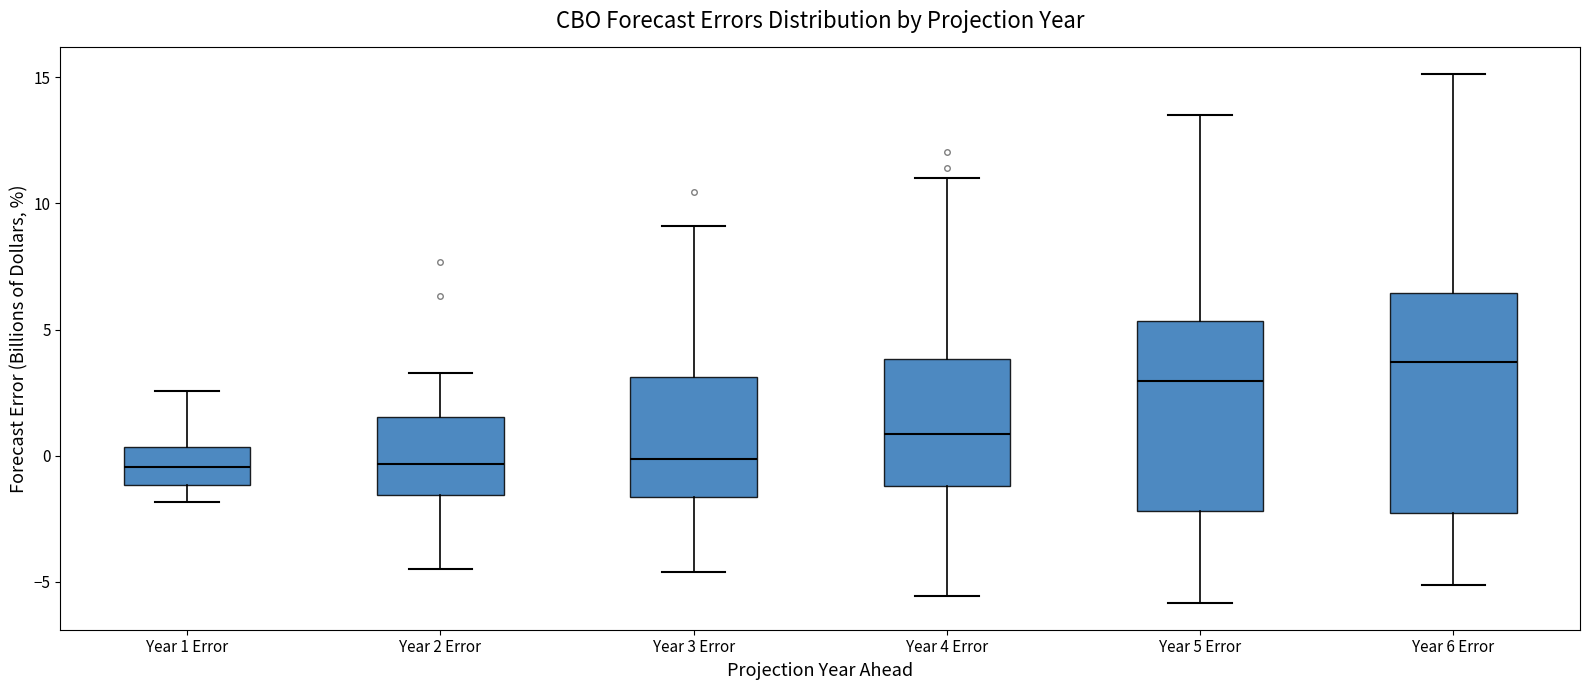

Where does the upper whisker of the box for Year 2 Error end on the y-axis? The values are not printed on the chart, so give them approximately, as read against the axis.

3.5